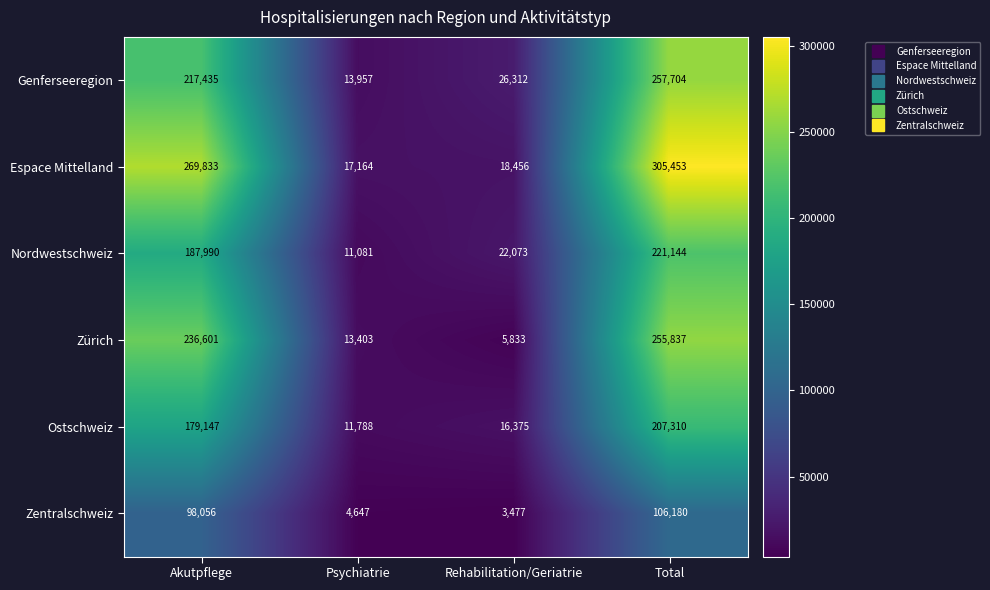

Which series has the largest range (max minus min)?

Espace Mittelland